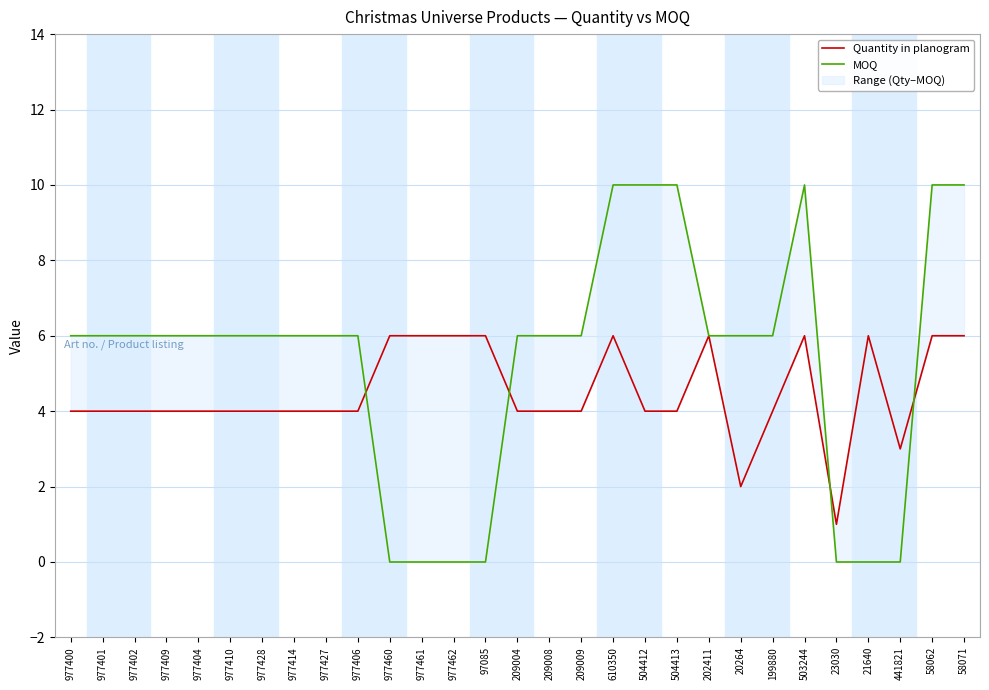

Read the Quantity in planogram value at 209008.

4